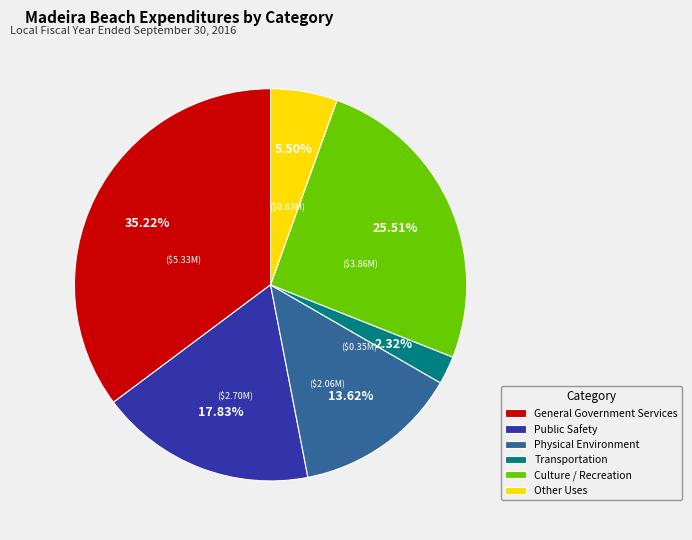

Does any single category account for the majority?

No